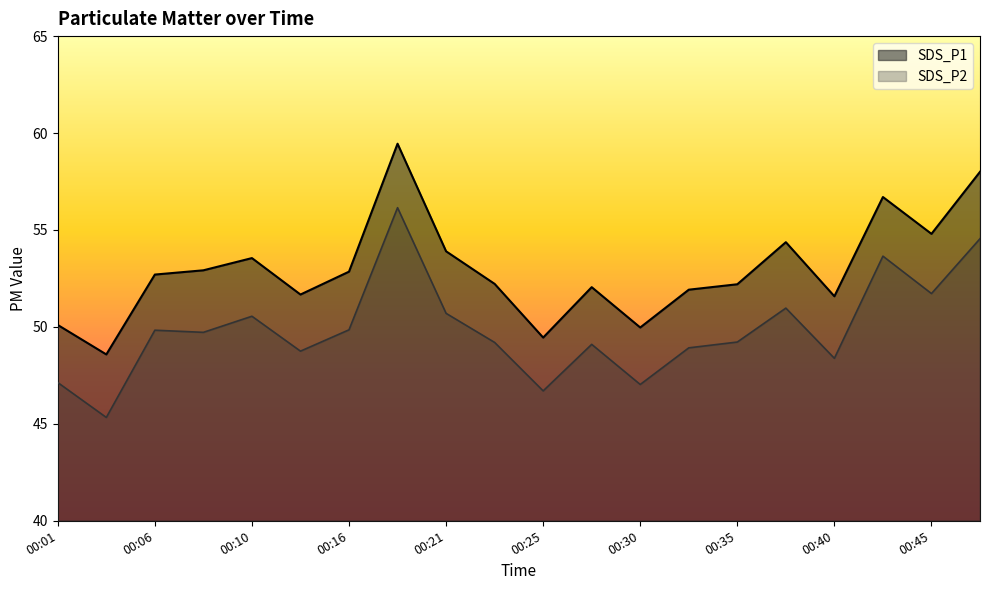

At which category is the sum across all series the highest?

00:18